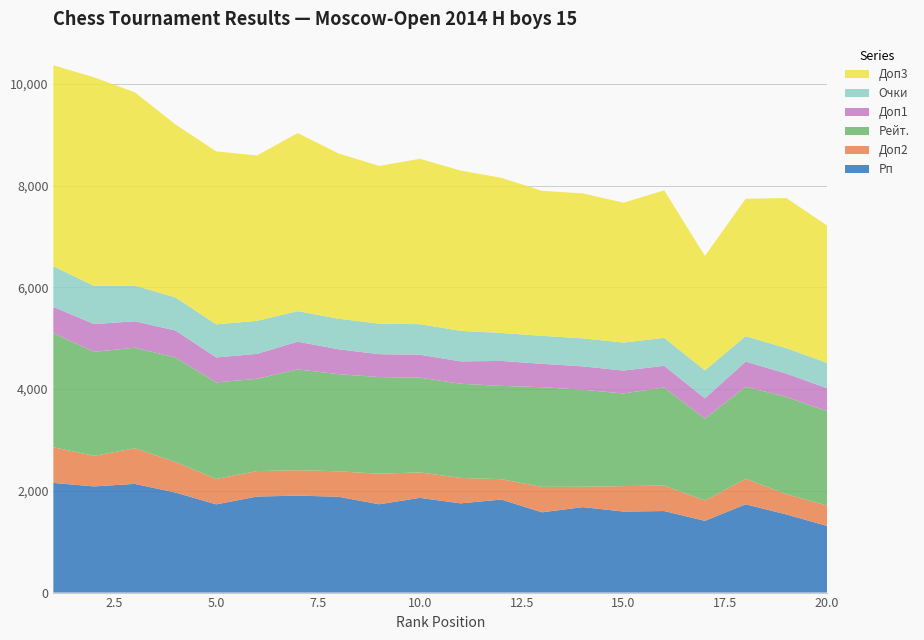

What is the minimum value for Рп?

1310